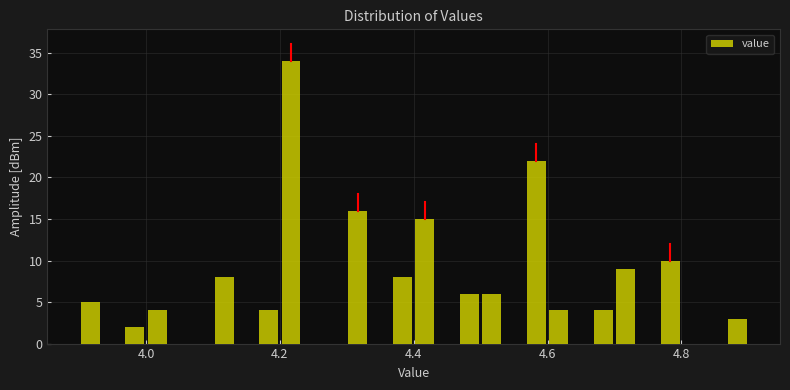

Read against the x-axis, roughly where is the centre of the tallest bar?

4.22